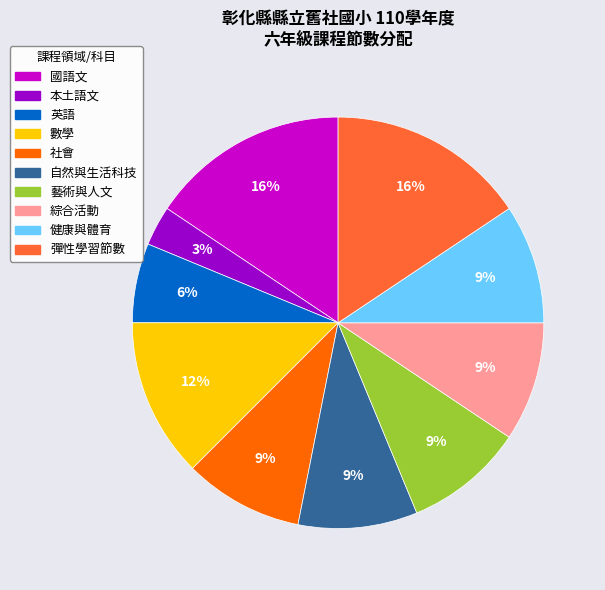

How many slices are in this pie chart?

10